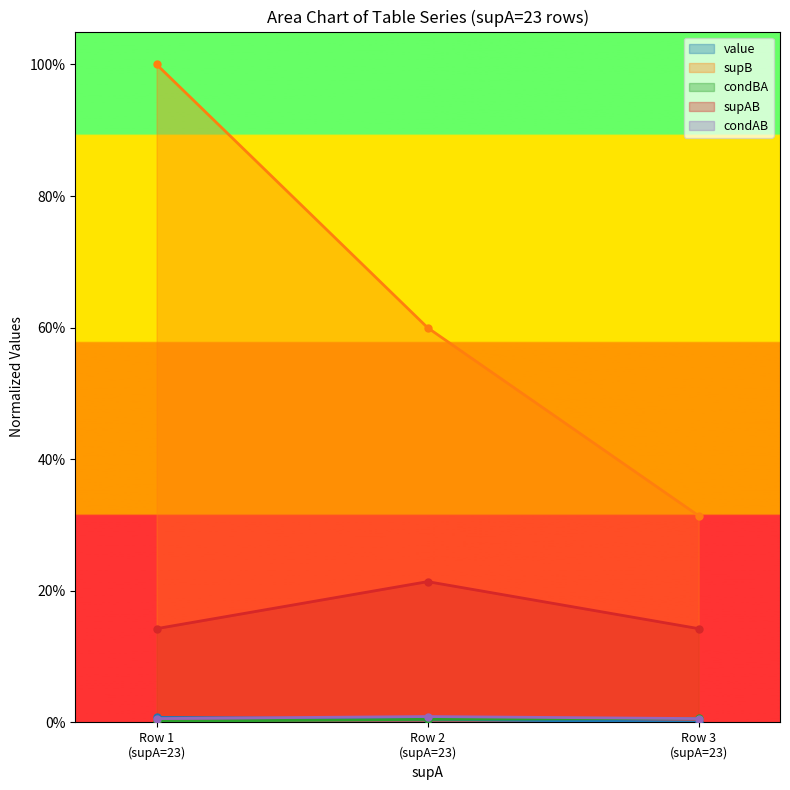

What is the spread (max minus min) of values at 23?

1.0